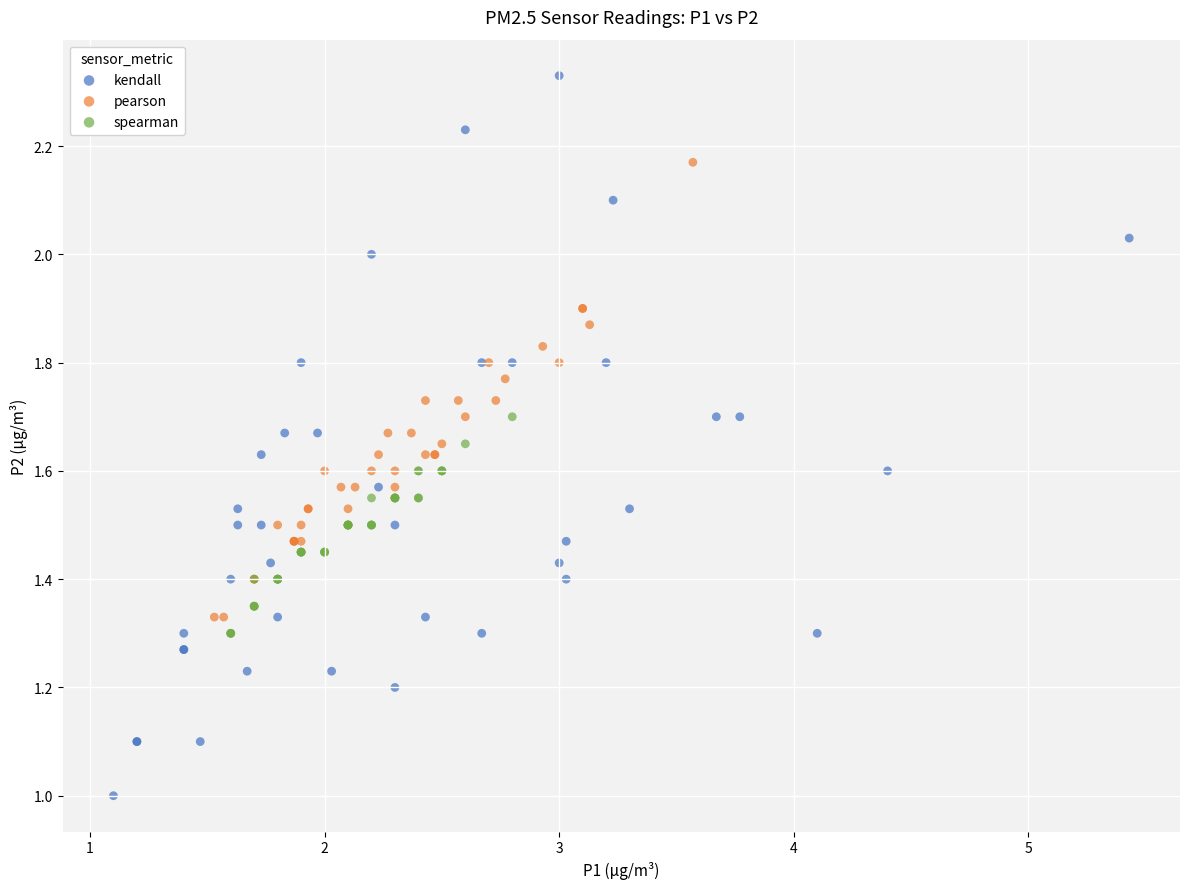

What are all the series names shown in the legend?

kendall, pearson, spearman